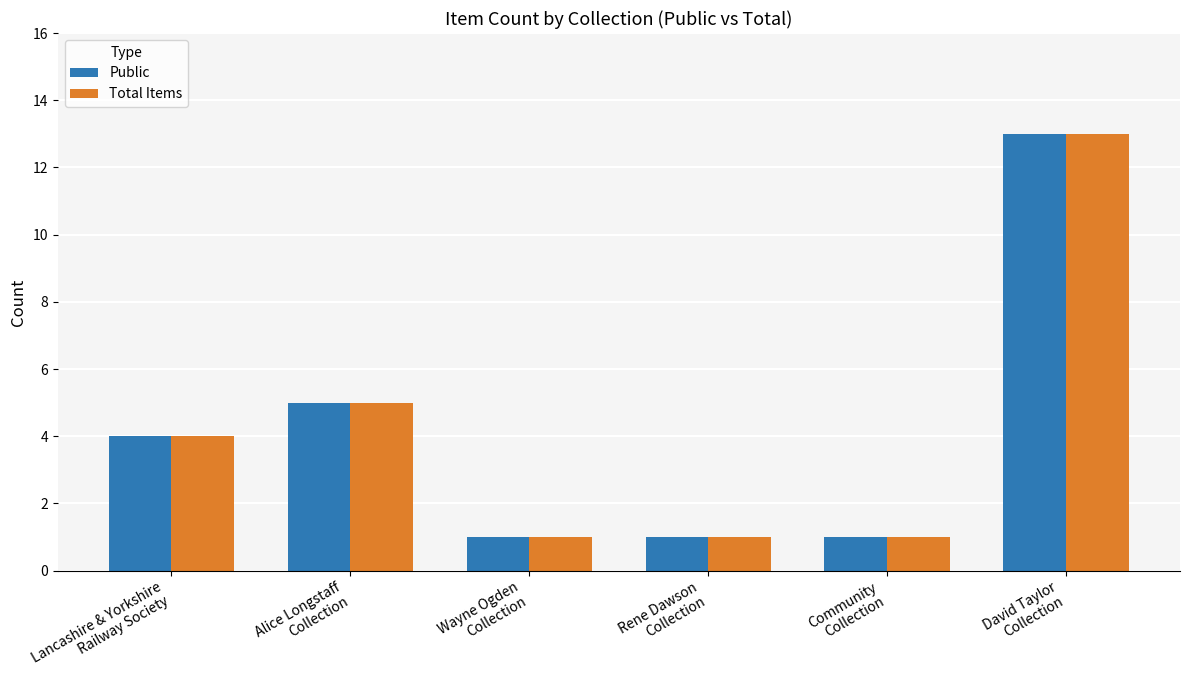

At which category is the sum across all series the highest?

David Taylor
Collection